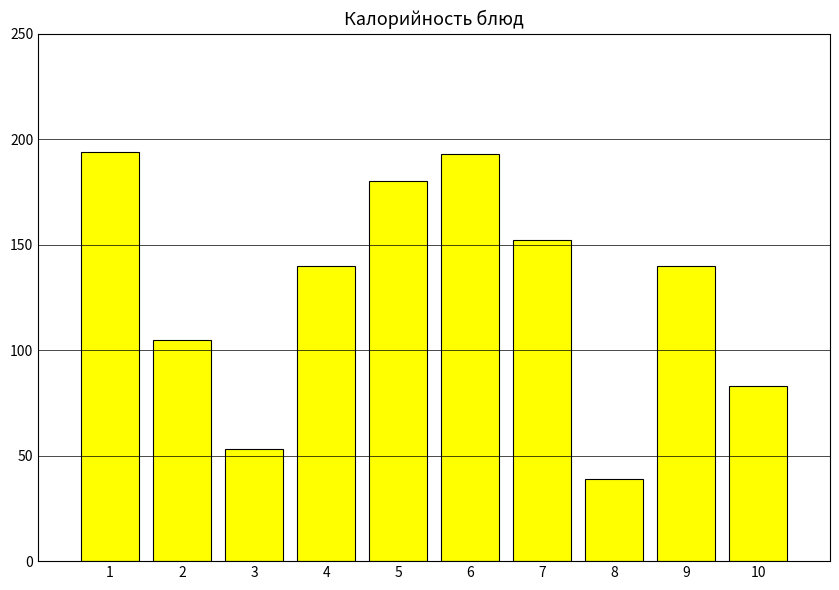

Which label corresponds to the smallest value in the chart?

8